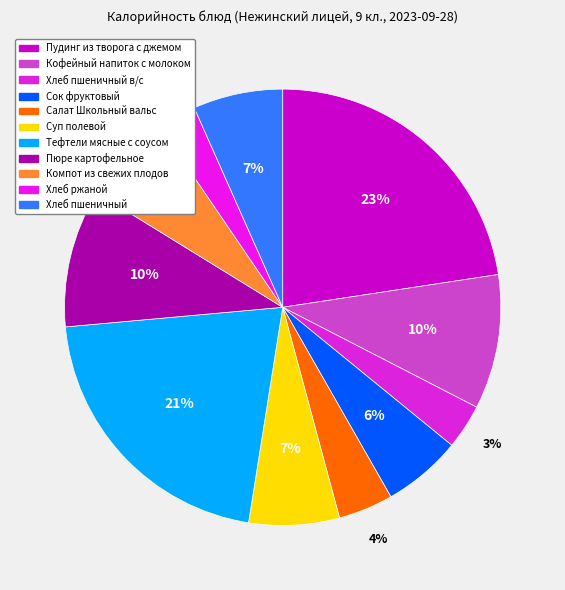

What is the change in value from Кофейный напиток с молоком to Компот из свежих плодов?

-46.5